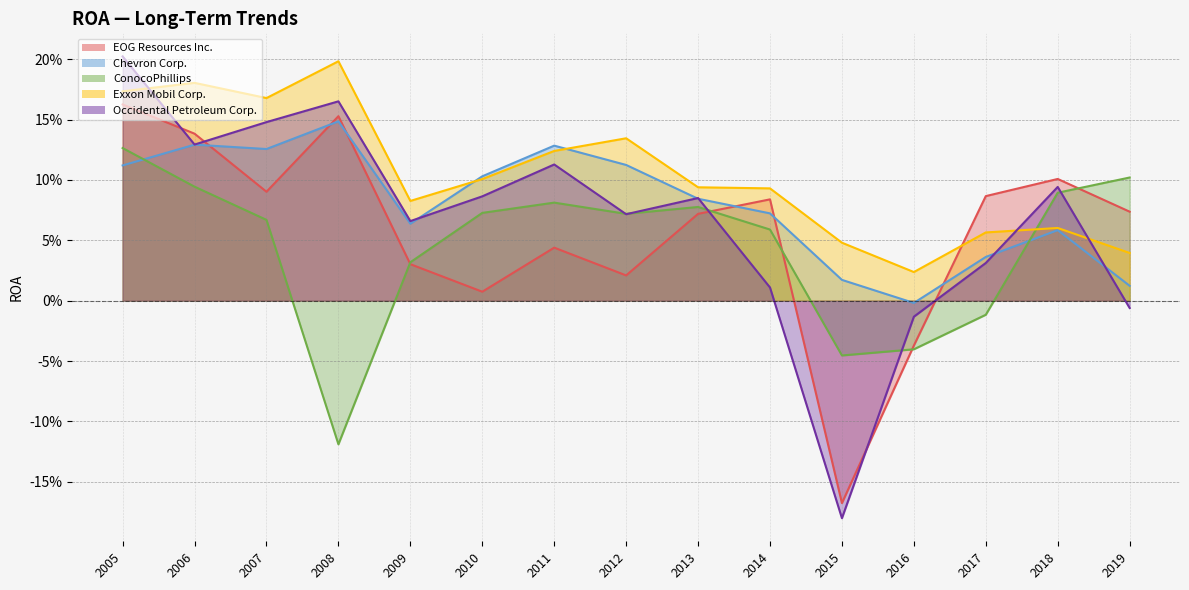

Which series changed the most between 2016 and 2005?

Occidental Petroleum Corp.